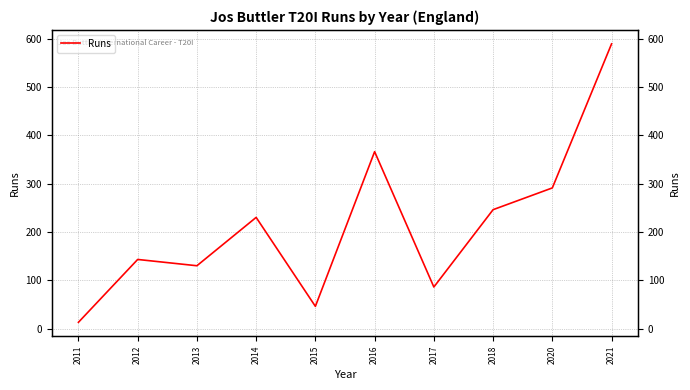

What is the value of the 2nd point from the left?

143